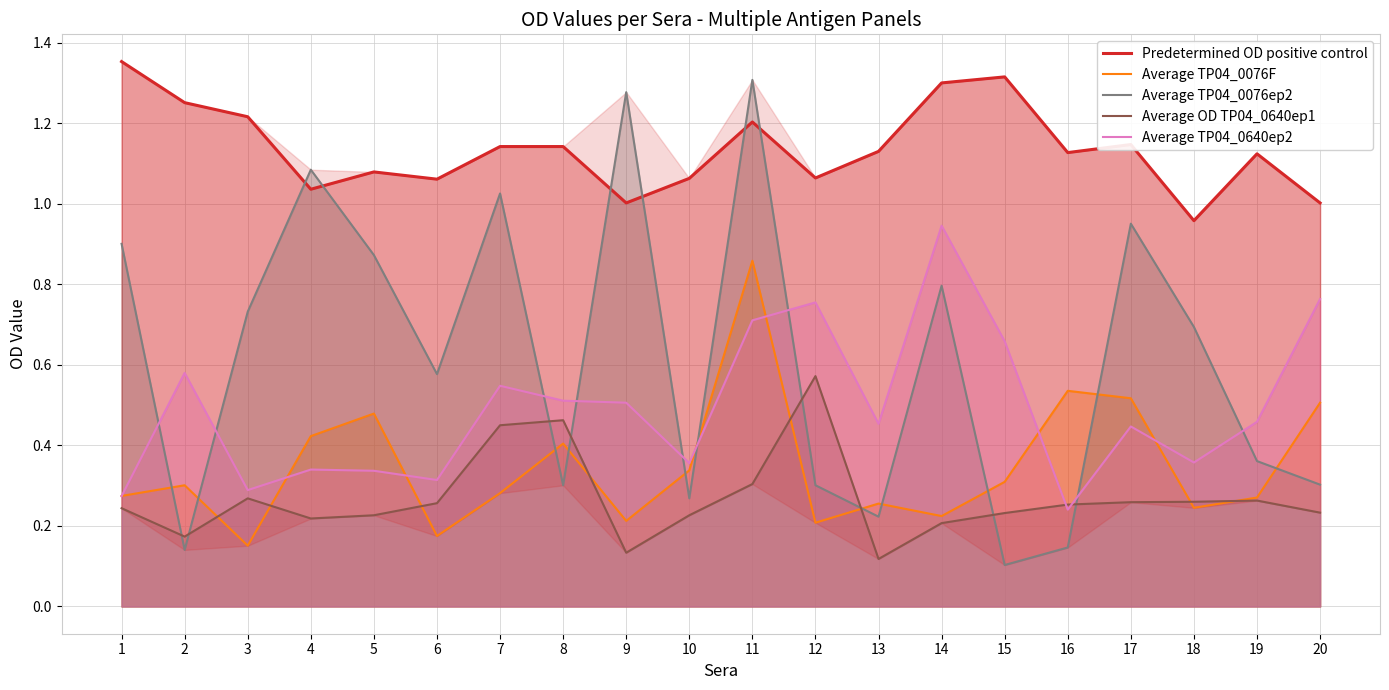

Which label corresponds to the largest value in the chart?

1